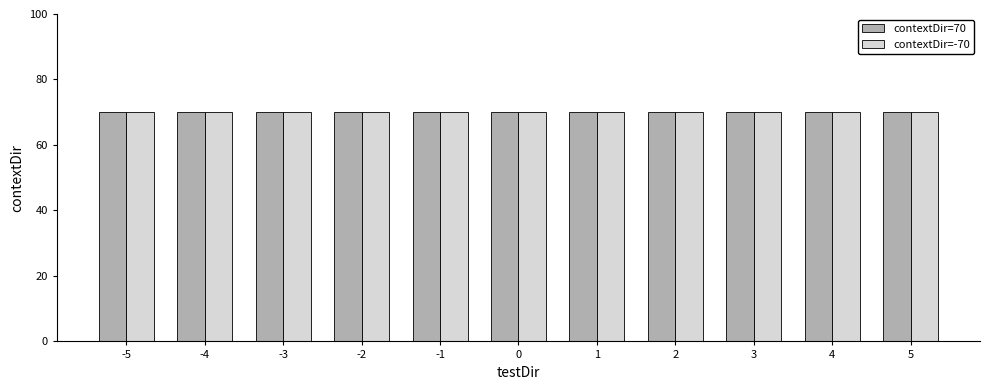

How many groups of bars are there?

11